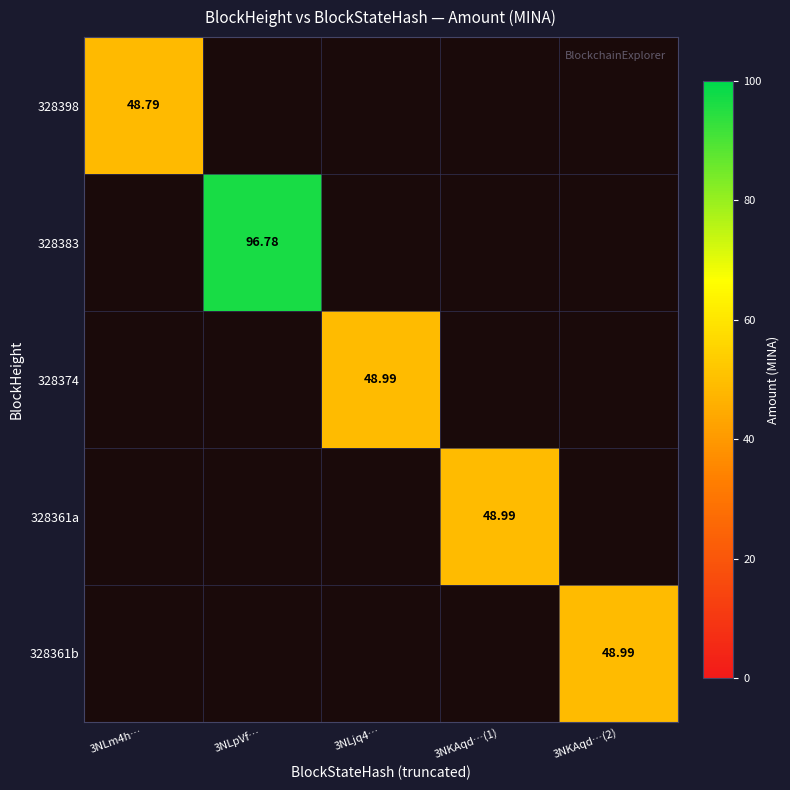

At which category does the chart reach its peak across all series?

3NLpVf…